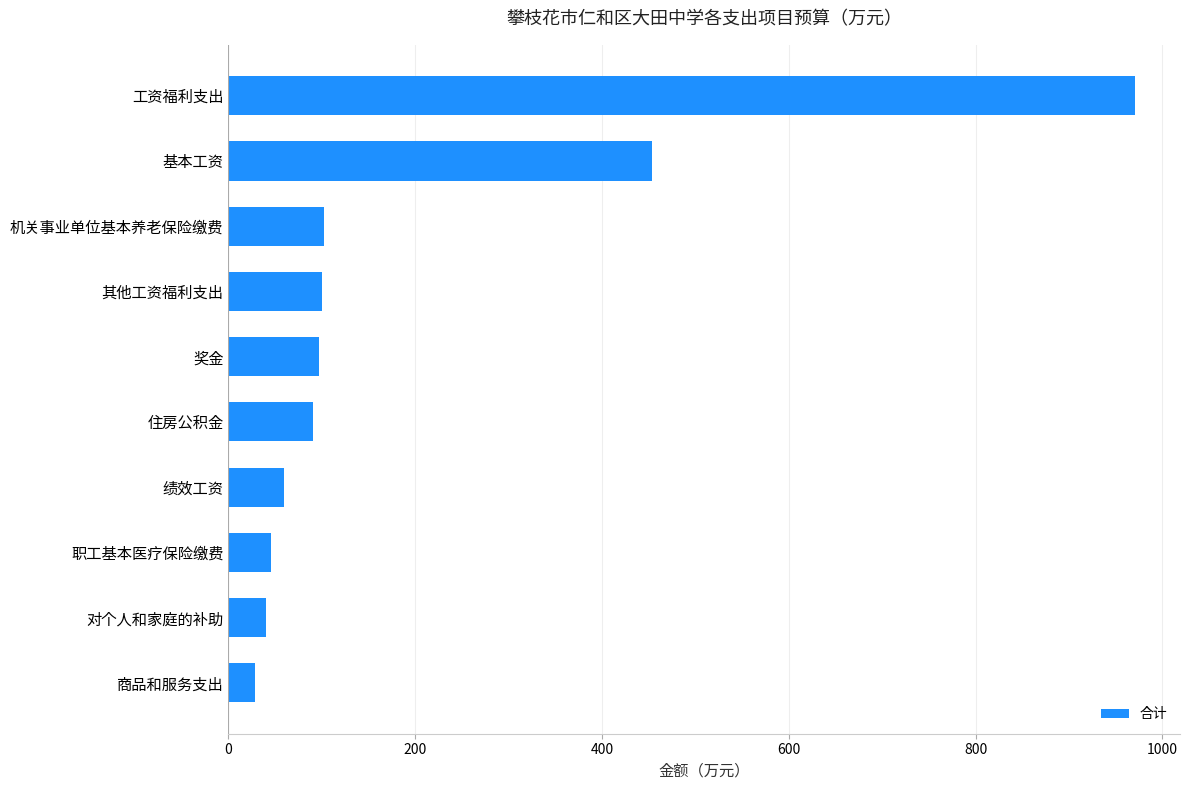

What is the ratio of the value at 绩效工资 to the value at 商品和服务支出?

2.1